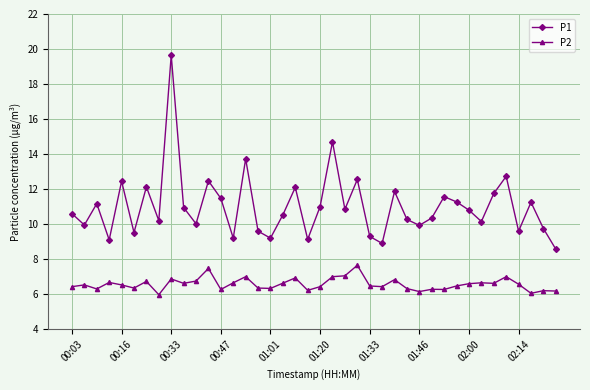

List the series in order of their peak value, lowest first.

P2, P1